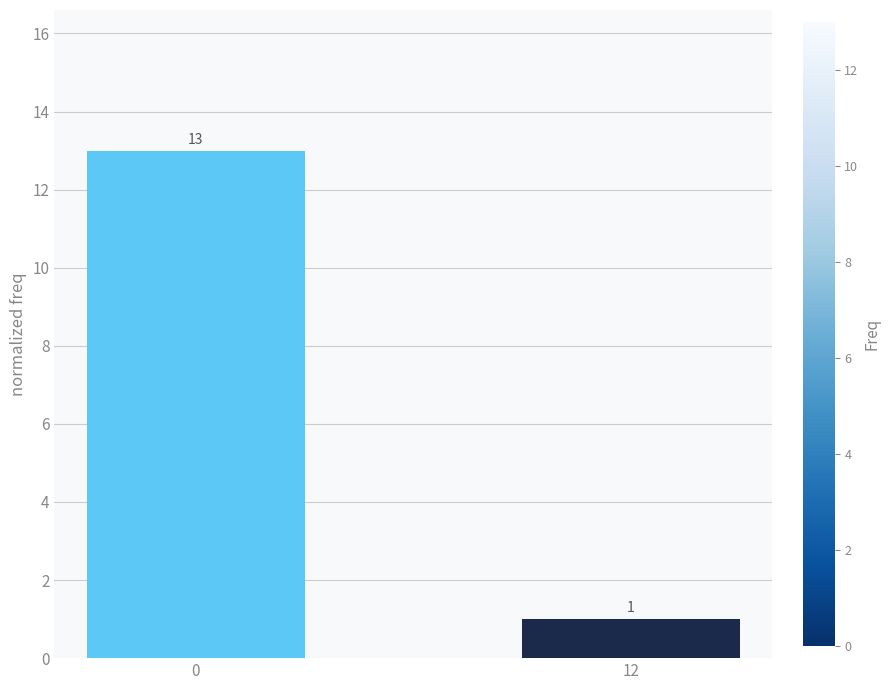

The value at 12 is 0. True or false?

False